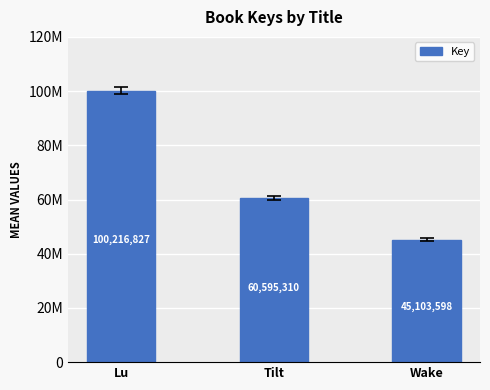

What is the difference between the maximum and minimum values?

55113229